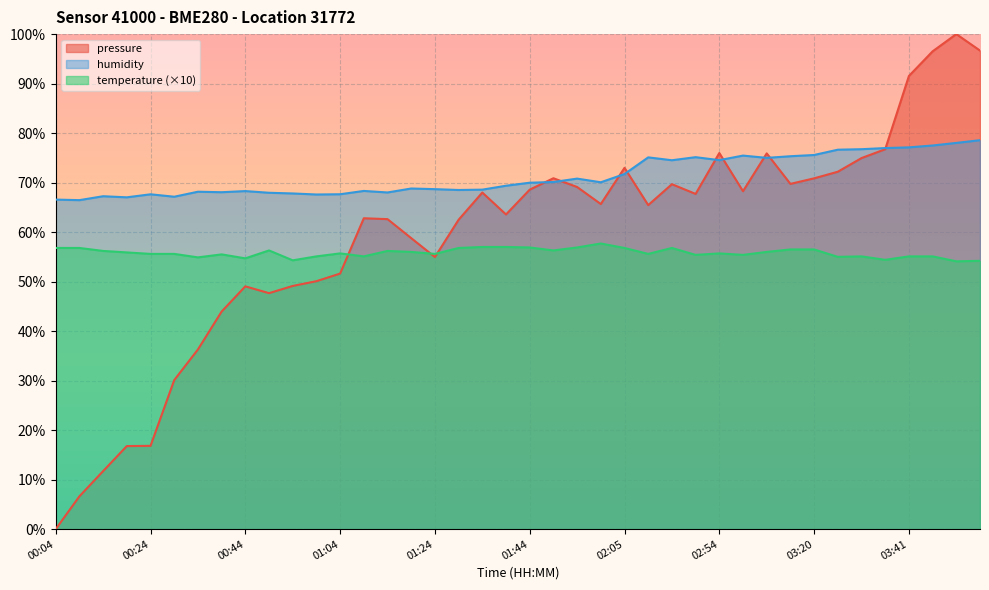

What is the minimum value for temperature?

54.1